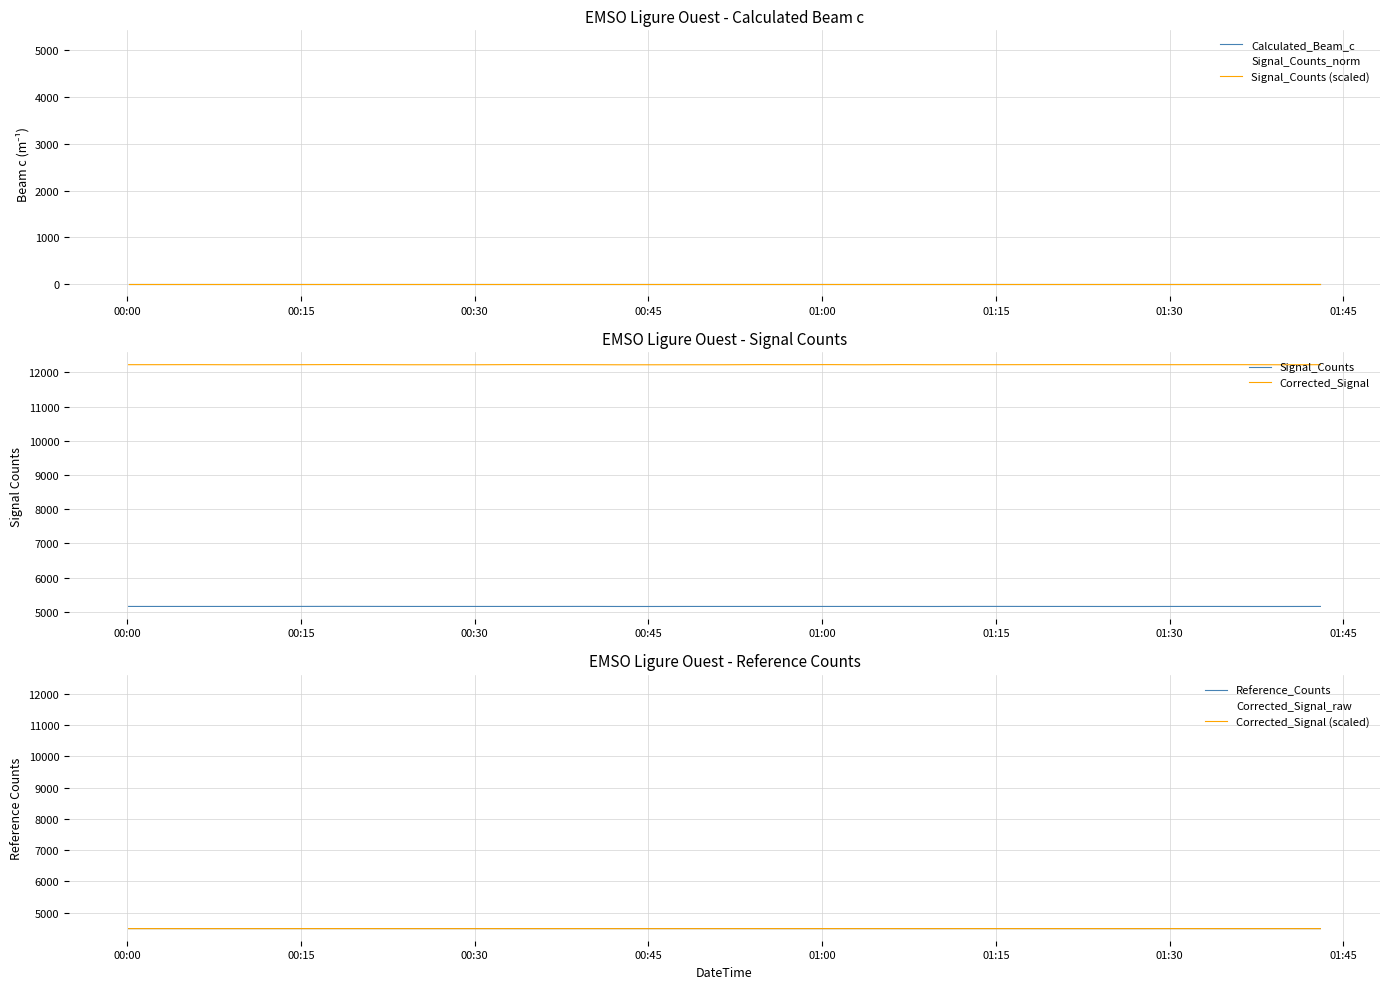

What is the value of the Signal_Counts_norm point at the 23rd from the left?

5159.0